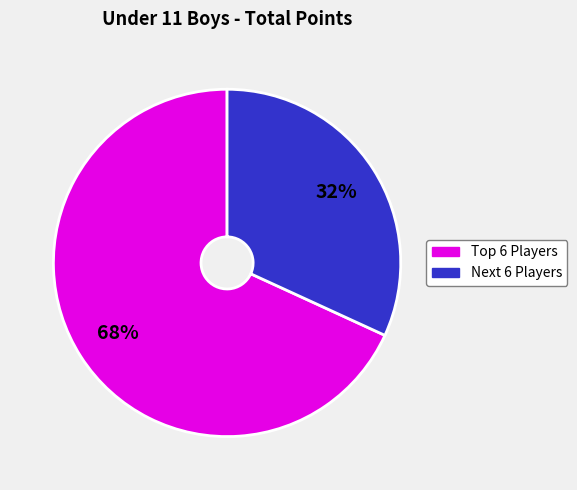

To the nearest percent, what percentage of the pie is Next 6 Players?

32%